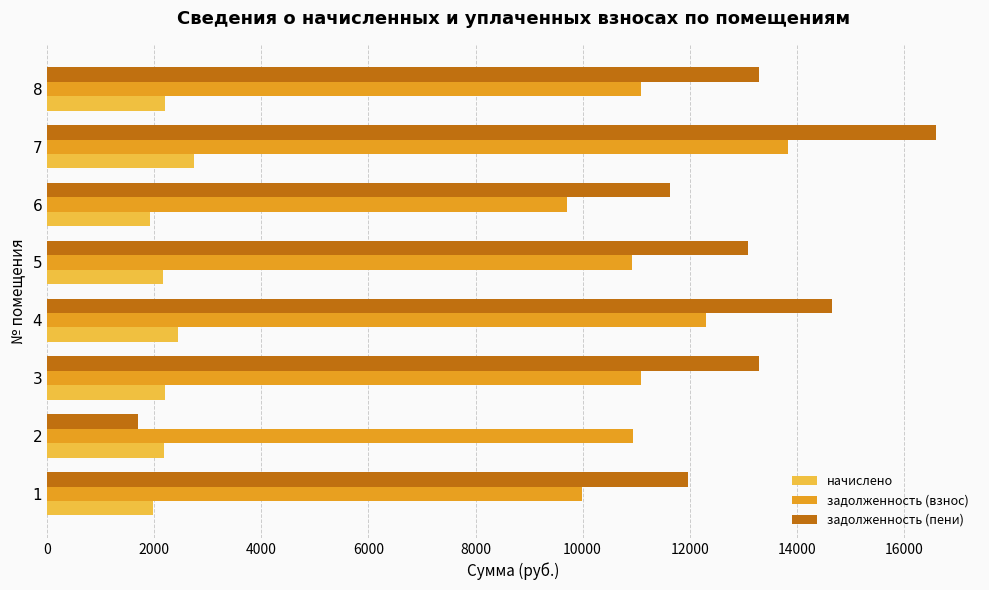

At which label does задолженность (пени) reach its peak?

7